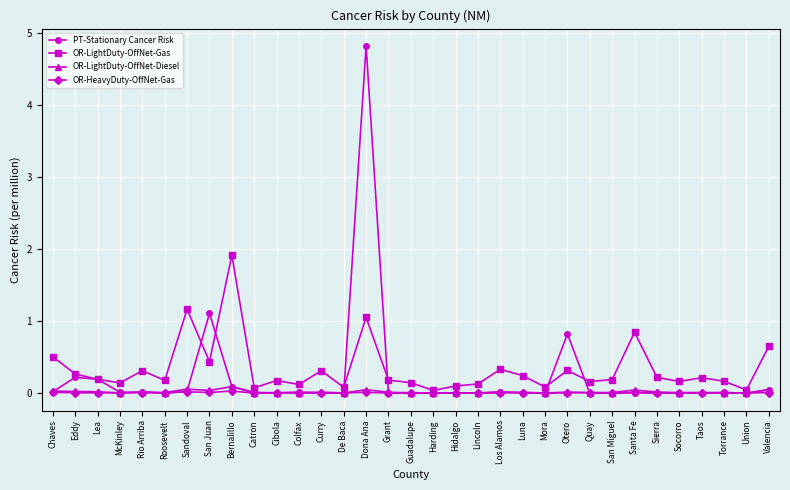

True or false: PT-Stationary Cancer Risk has more than 0 points higher than both neighbors.

True